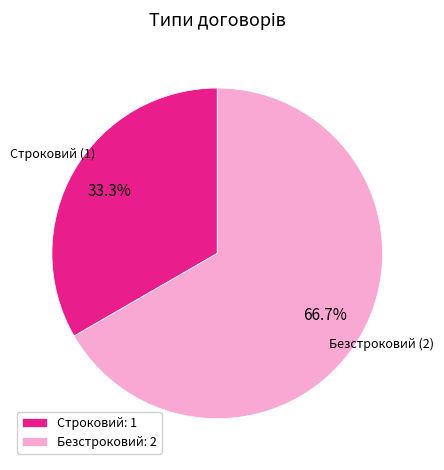

Which slice is the largest?

Безстроковий